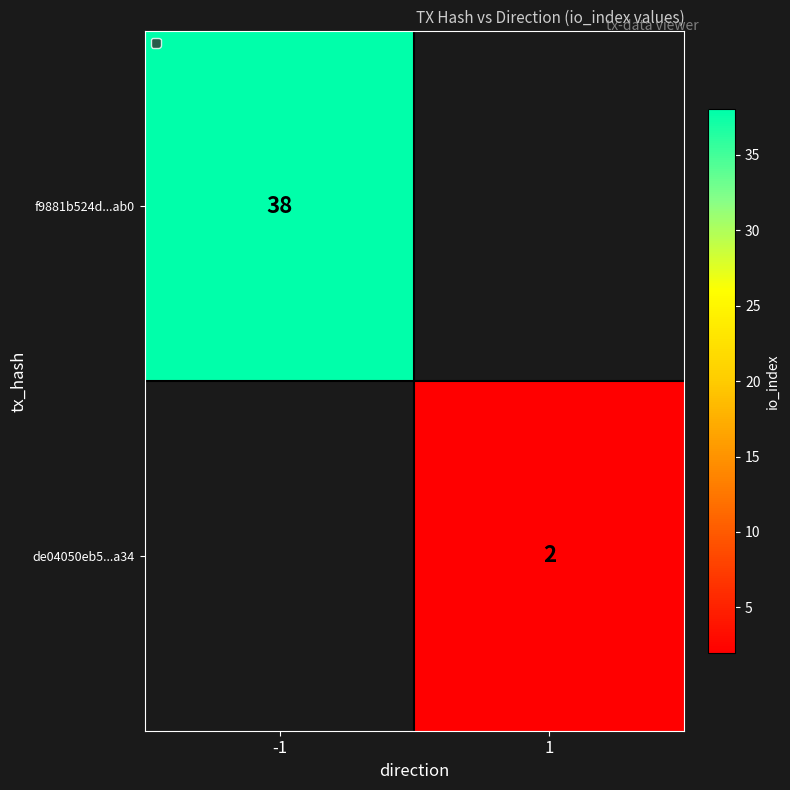

Is the value of de04050eb5...a34 at 1 greater than the value of f9881b524d...ab0 at -1?

No